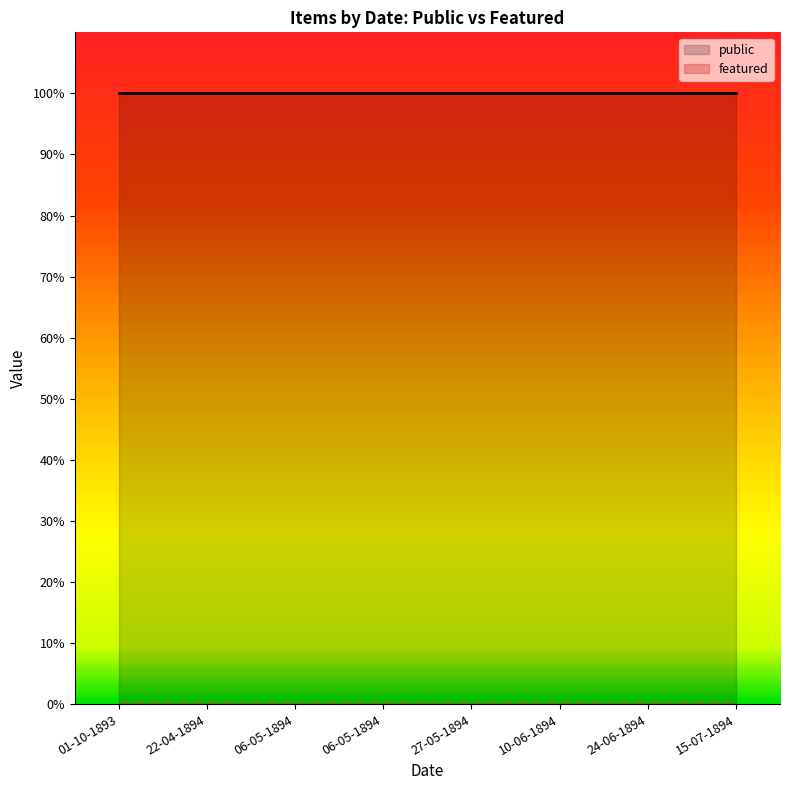

True or false: public and featured cross at least once.

False